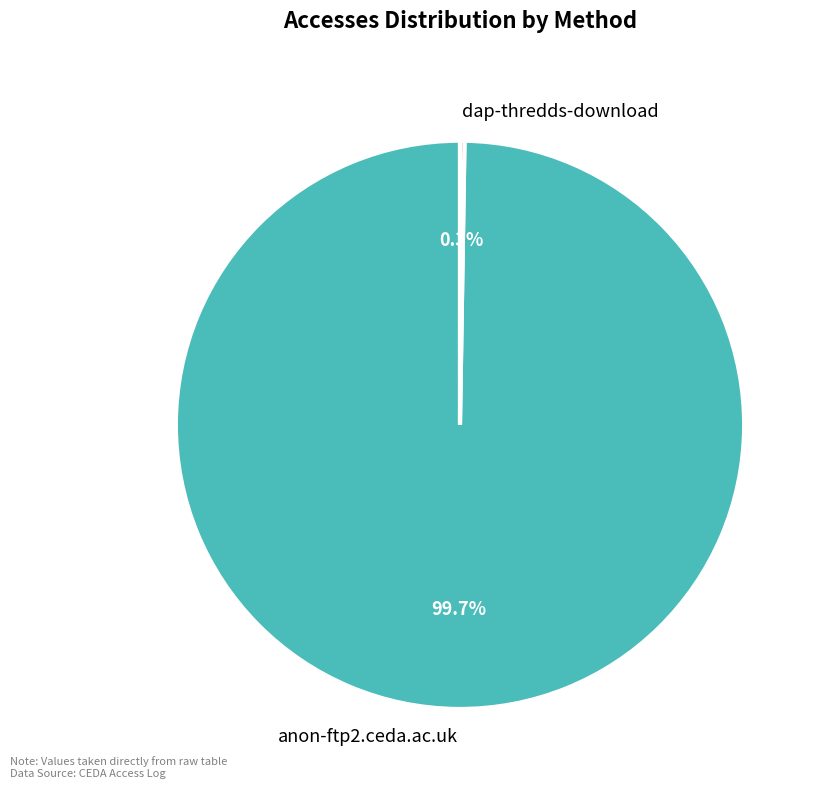

Does any single category account for the majority?

Yes